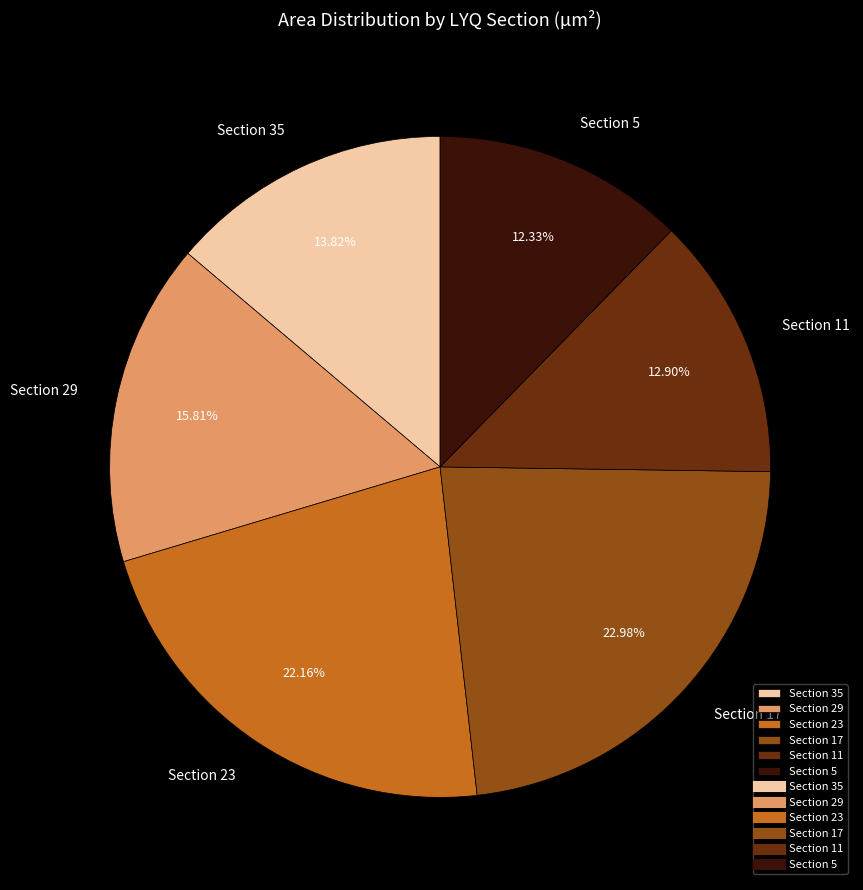

To the nearest percent, what portion does Section 17 represent?

23%